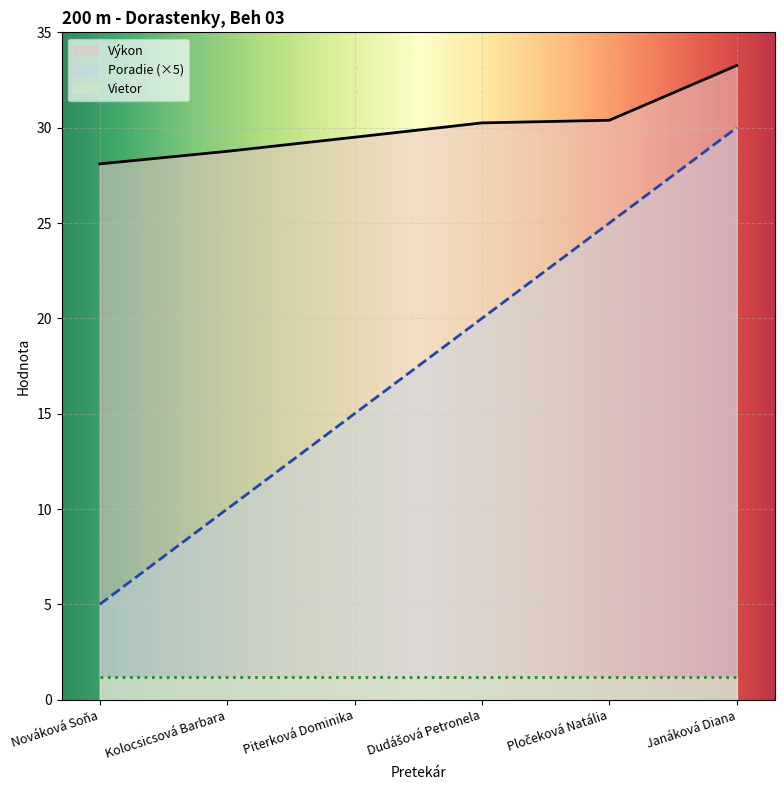

Which series has the largest range (max minus min)?

Poradie (×5)